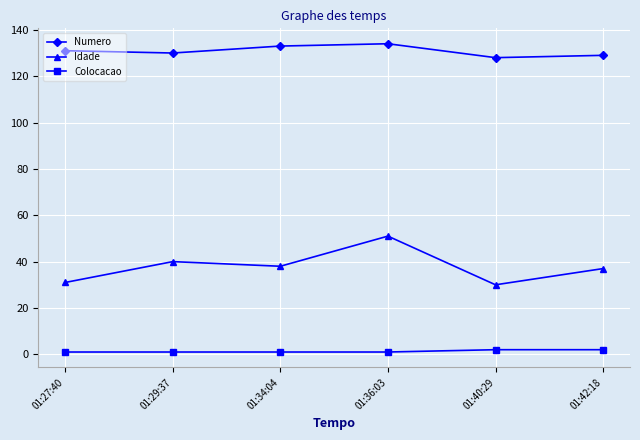

What is the label of the 5th point from the right?

01:29:37